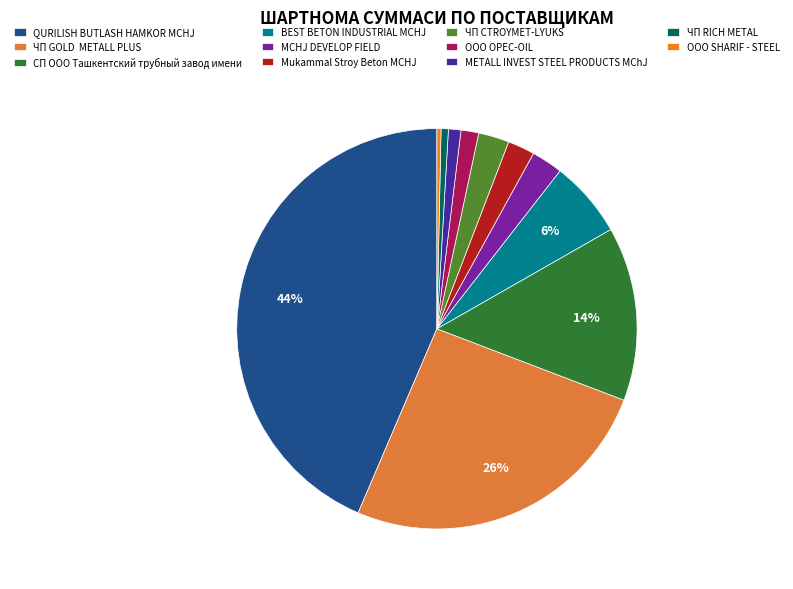

To the nearest percent, what is the difference between the QURILISH BUTLASH HAMKOR MCHJ and METALL INVEST STEEL PRODUCTS MChJ slice percentages?

43%